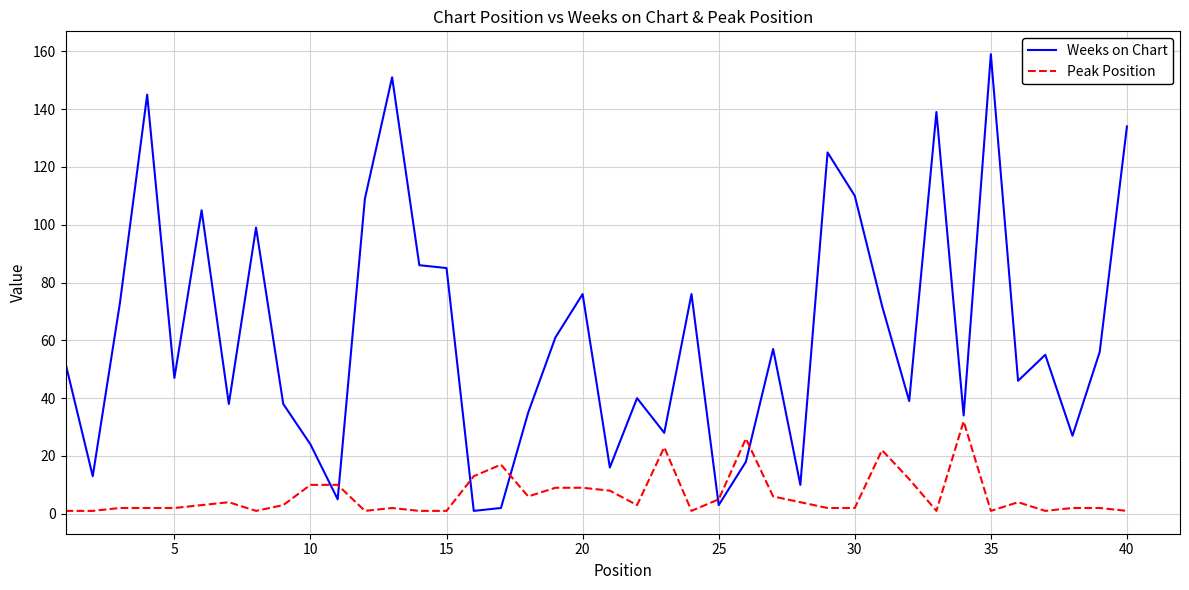

What is the difference between the maximum and minimum values in the Weeks on Chart series?

158